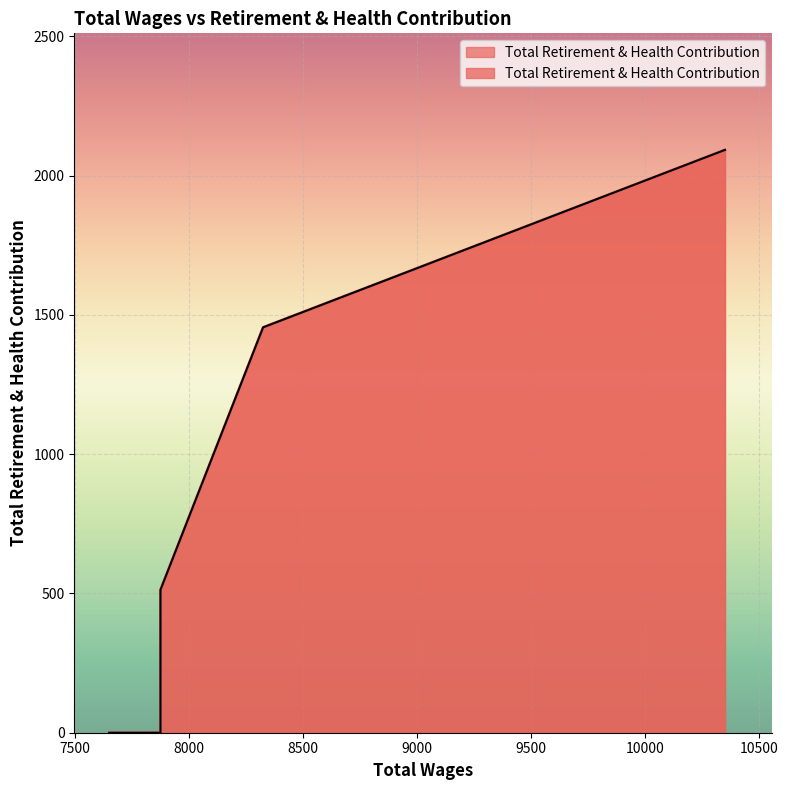

List the labels in order of value, largest first.

10350.0, 8325.0, 7875.0, 7875.0, 7650.0